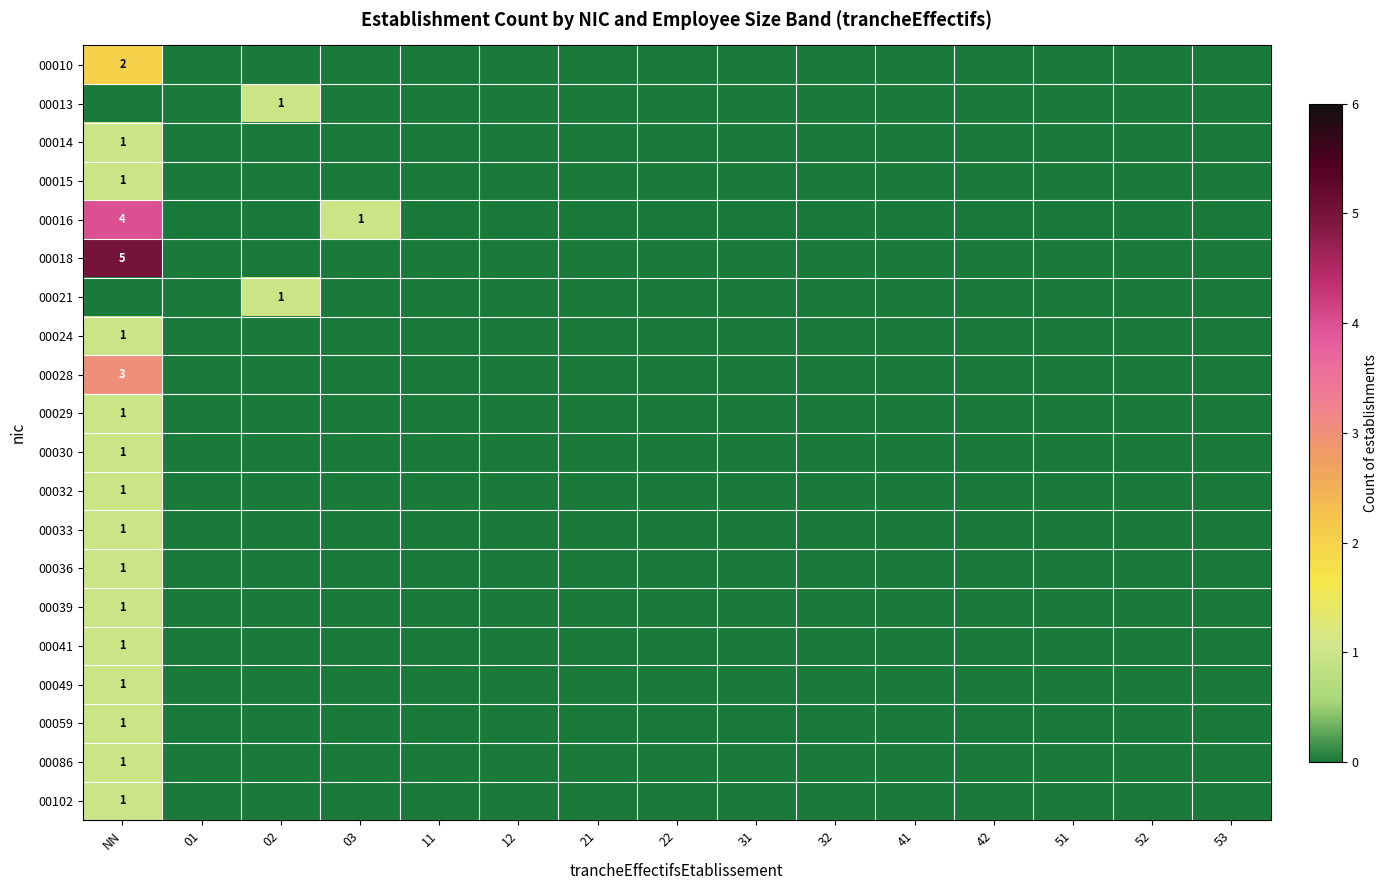

Between 53 and 01, which is larger?

53